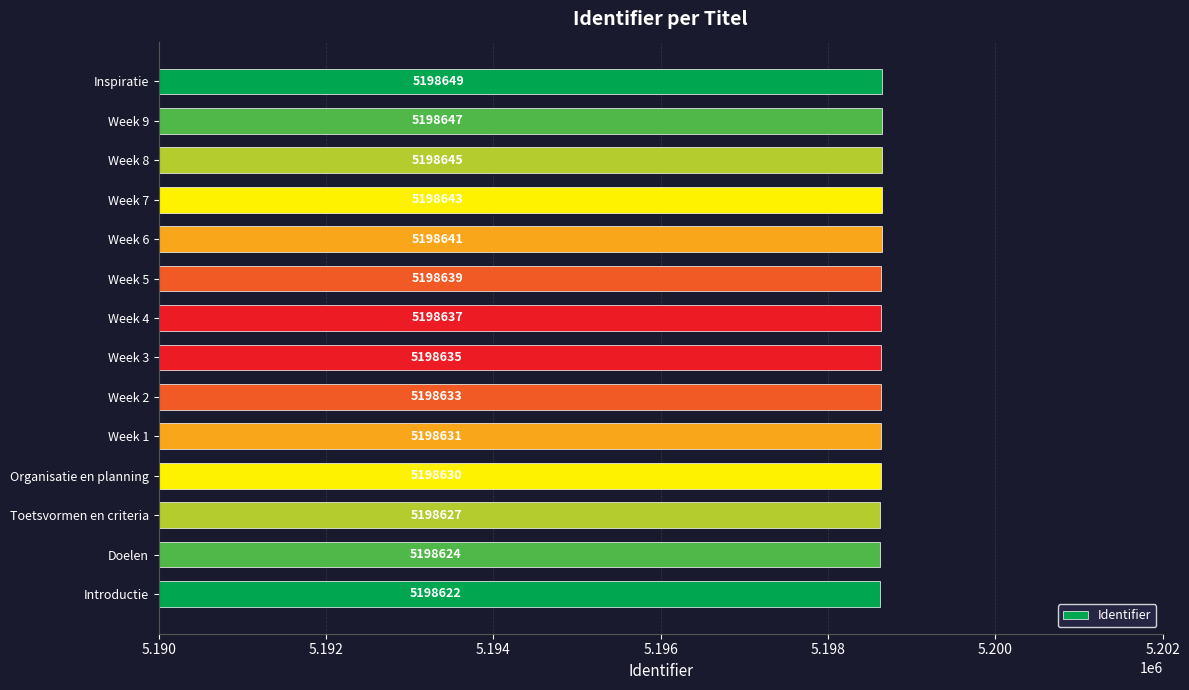

Which category has the highest value across all series?

Inspiratie